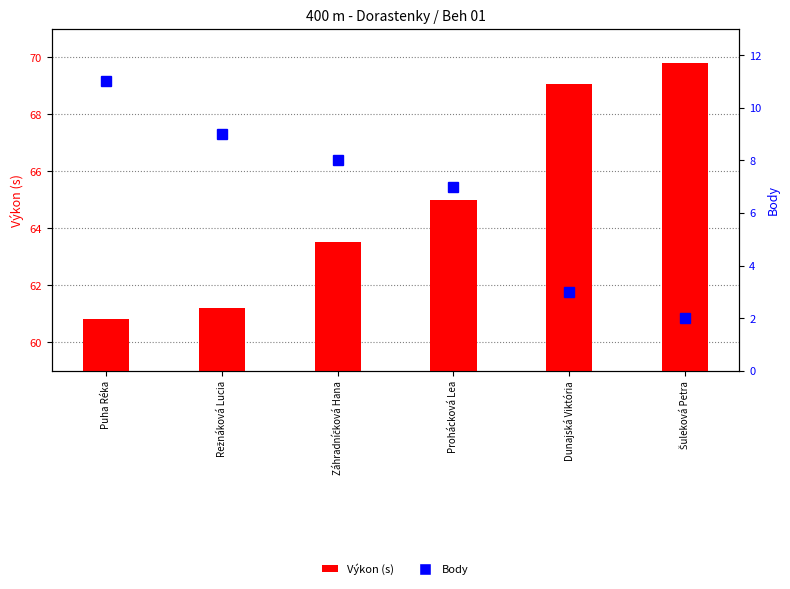

What position from the left is Prohácková Lea?

4